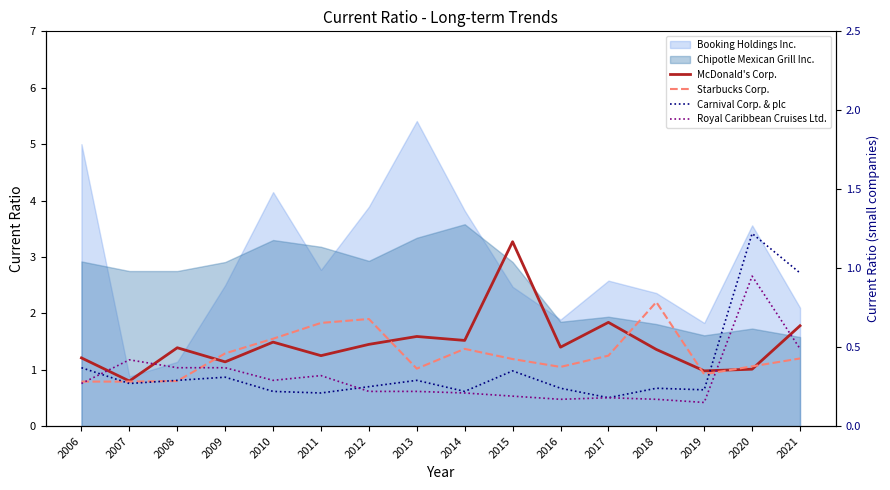

How many interior local peaks does the McDonald's Corp. series have?

5